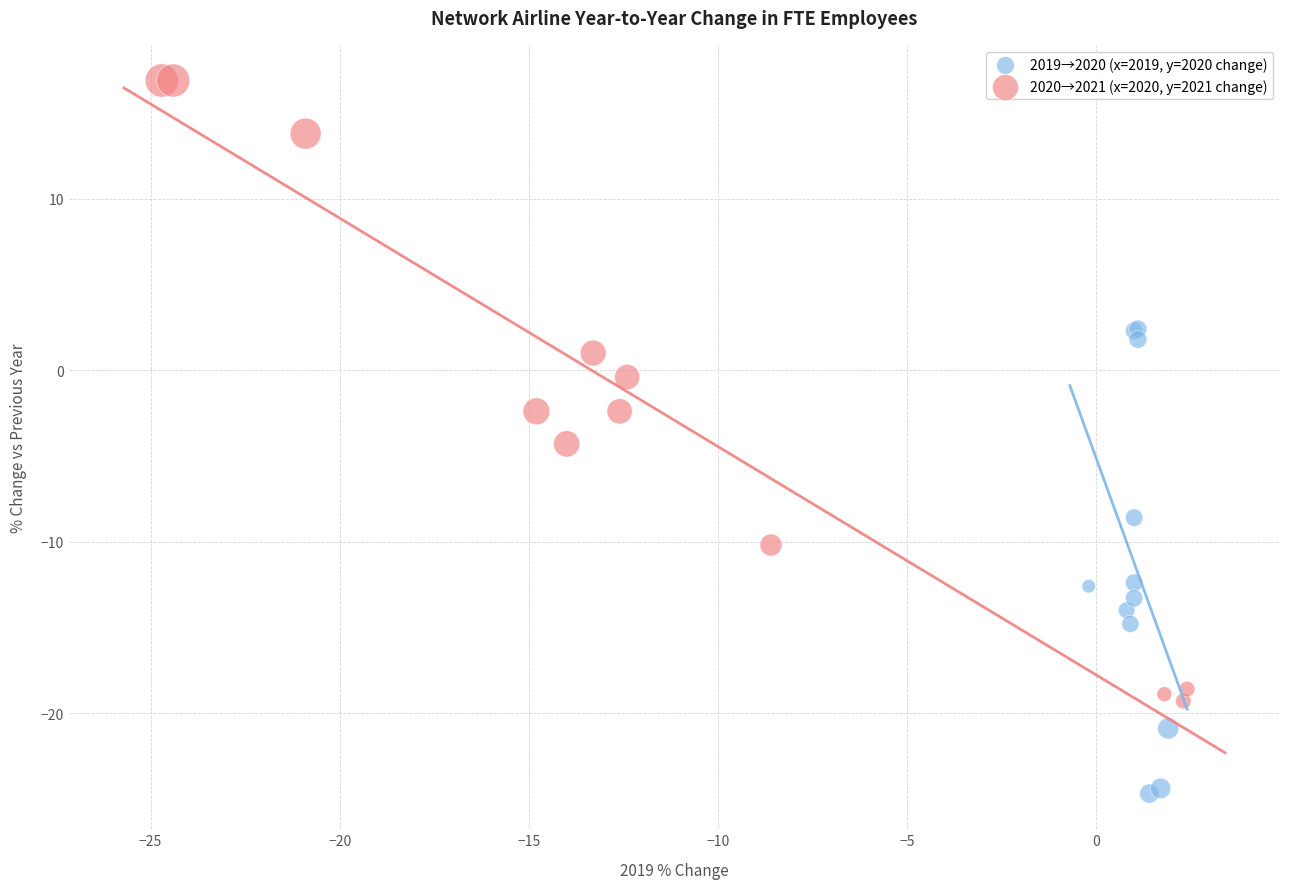

Which series contains the lowest Y value?

2019→2020 (x=2019, y=2020 change)